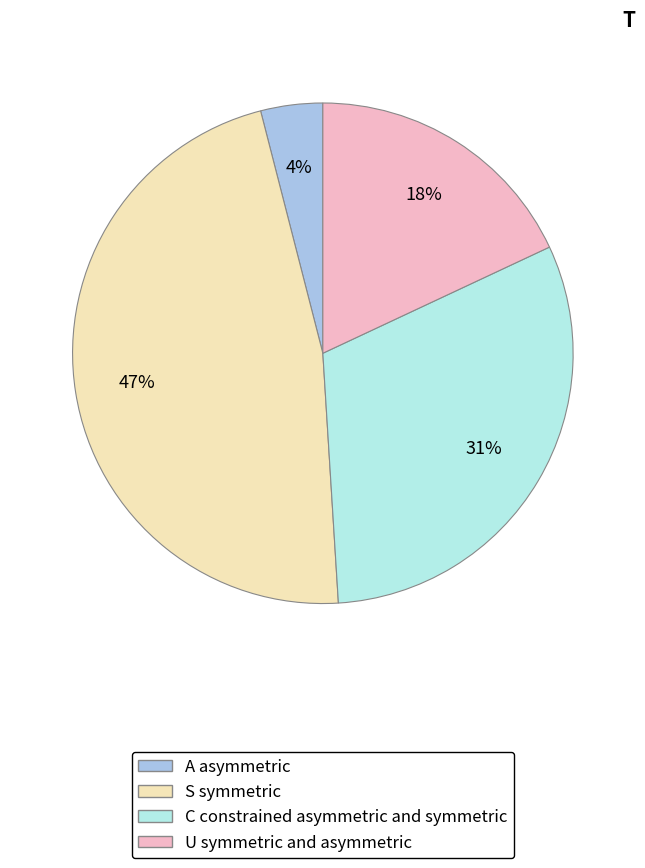

To the nearest percent, what is the average slice percentage?

25%